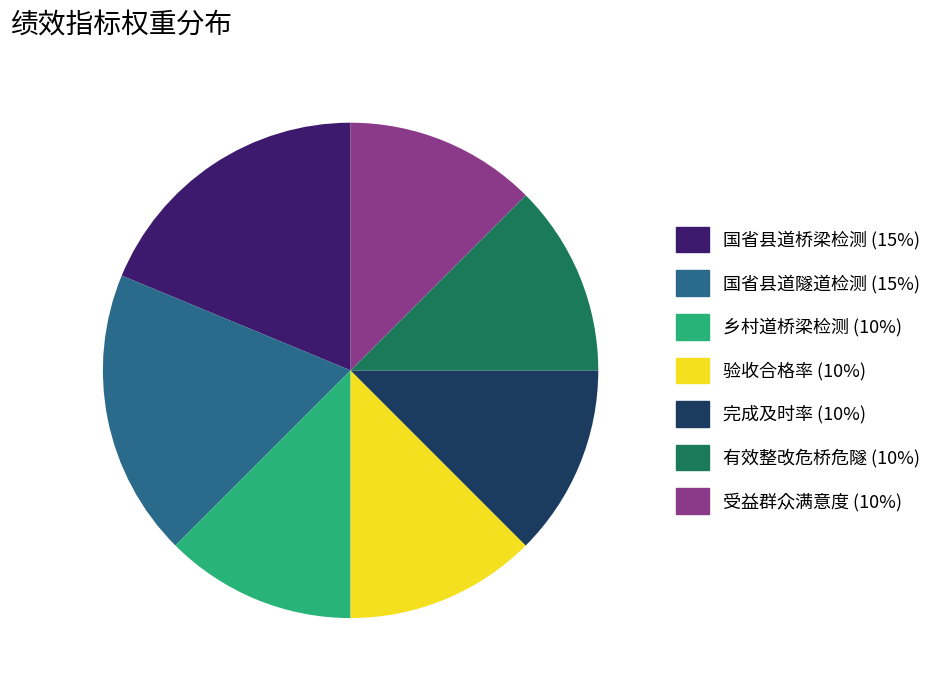

Does any single category account for the majority?

No